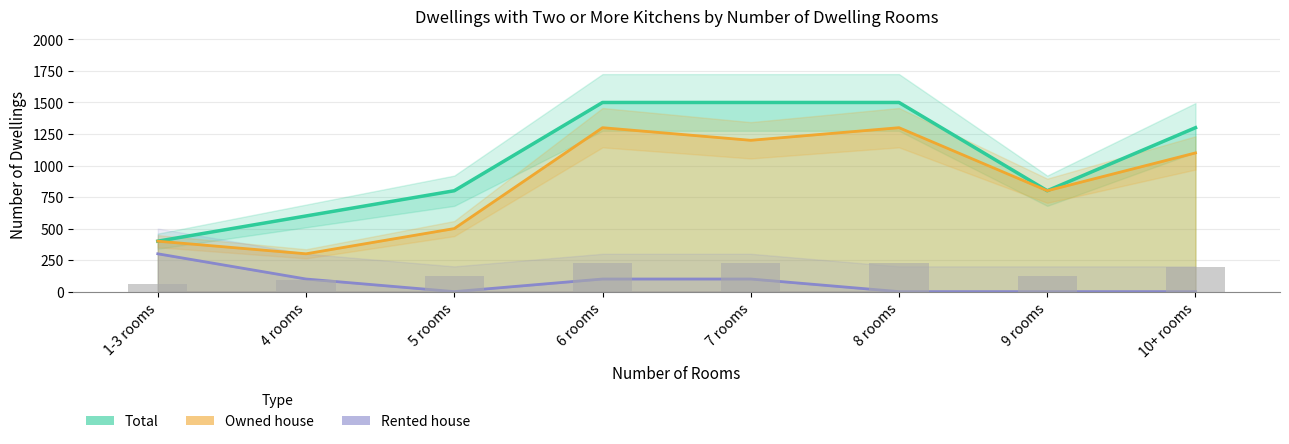

At which label is Total closest to 950?

5 rooms